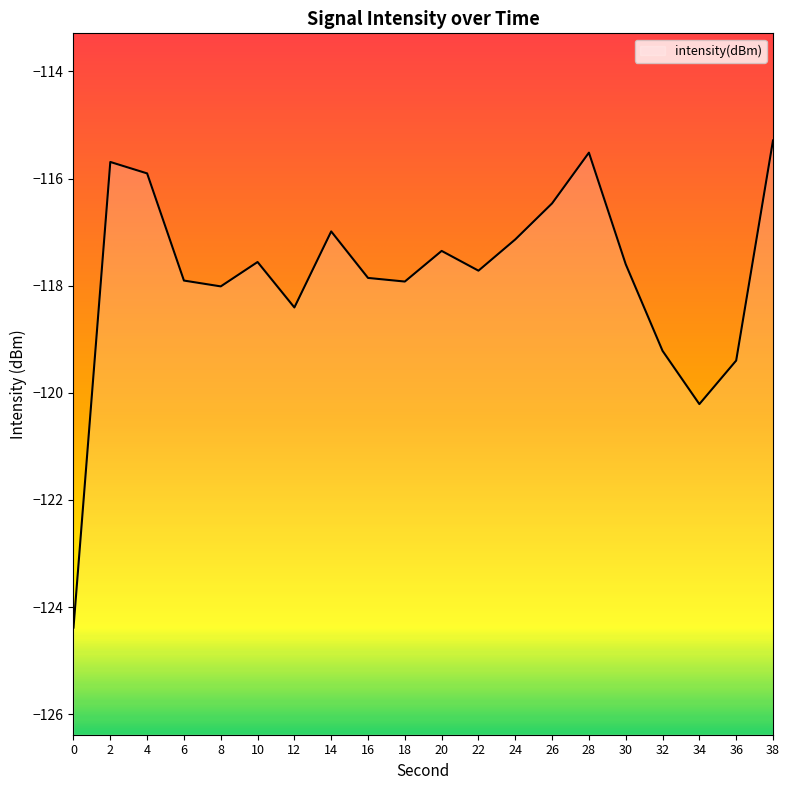

How many points are lower than both their immediate neighbors (excluding endpoints)?

5